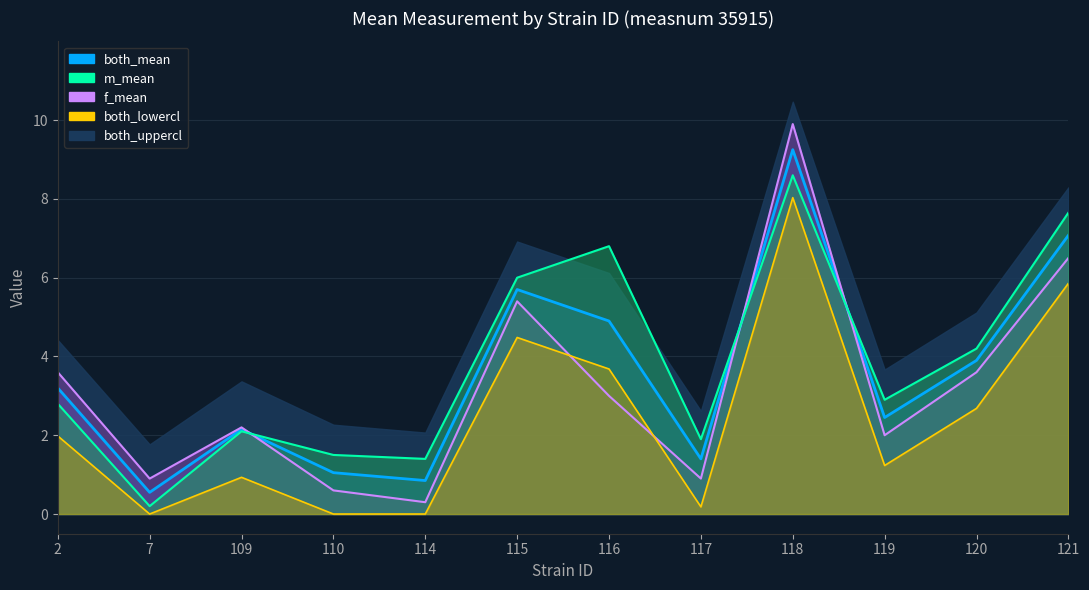

What is the lowest value of the f_mean series?

0.3